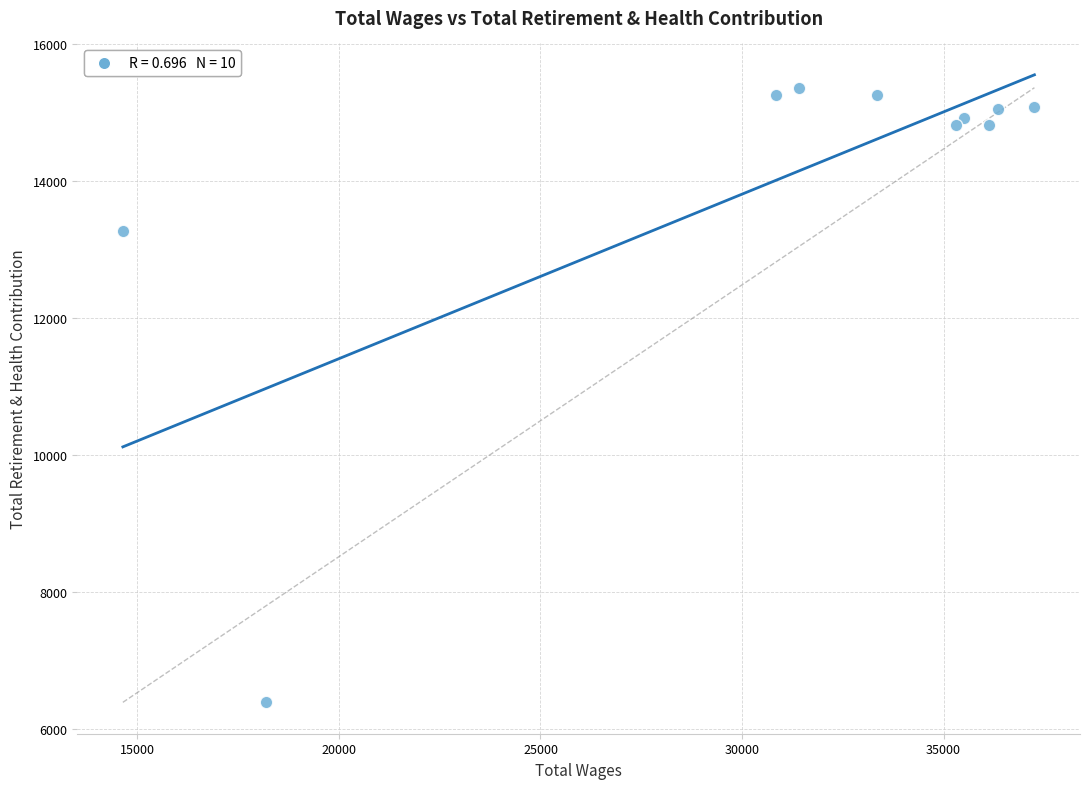

What Y value in the scatter plot is closest to 10877?

13278